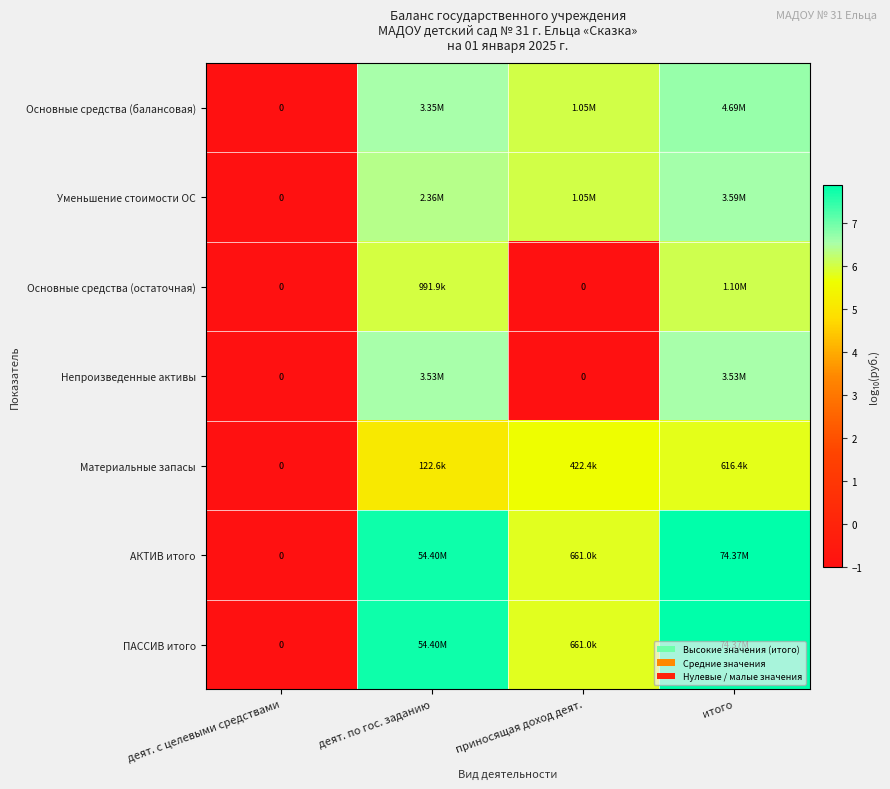

At деят. по гос. заданию, list the series in order from largest to smallest.

АКТИВ итого, ПАССИВ итого, Непроизведенные активы, Основные средства (балансовая), Уменьшение стоимости ОС, Основные средства (остаточная), Материальные запасы